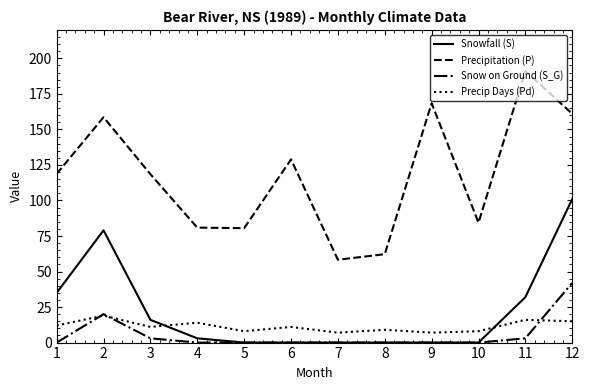

Is it true that Precipitation (P) equals 80.9 at 4?

True